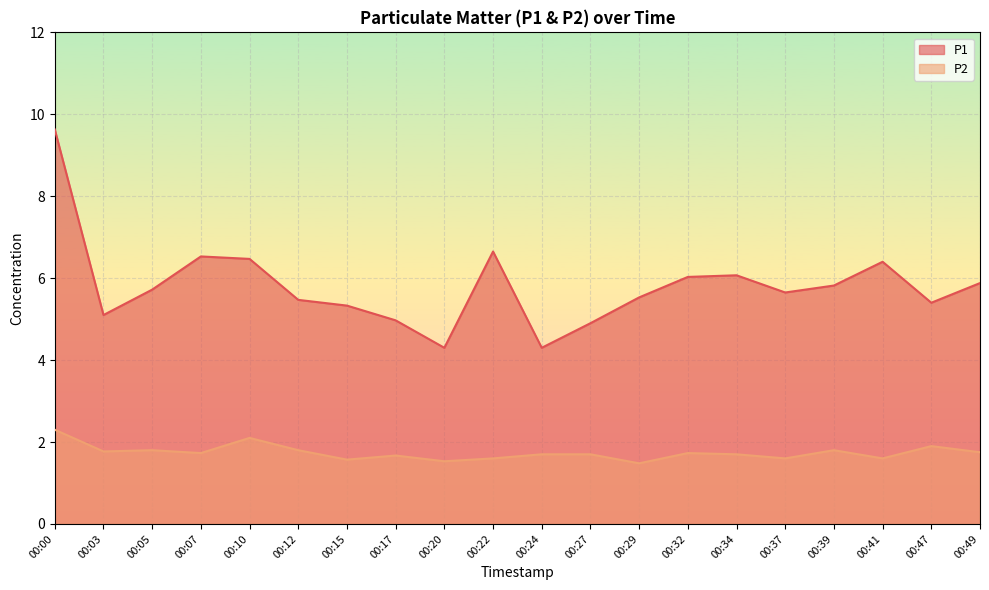

What is the value of the P1 point at the 10th from the left?

6.7